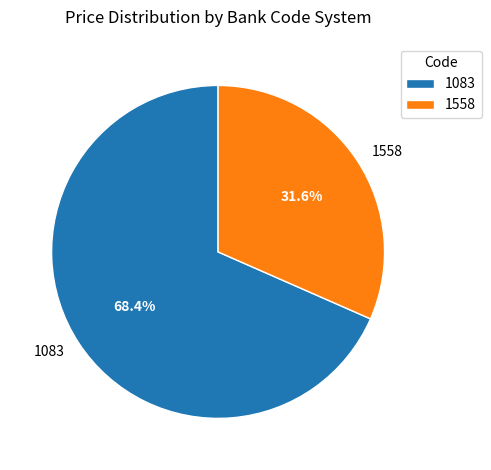

What is the largest slice in the pie chart?

1083